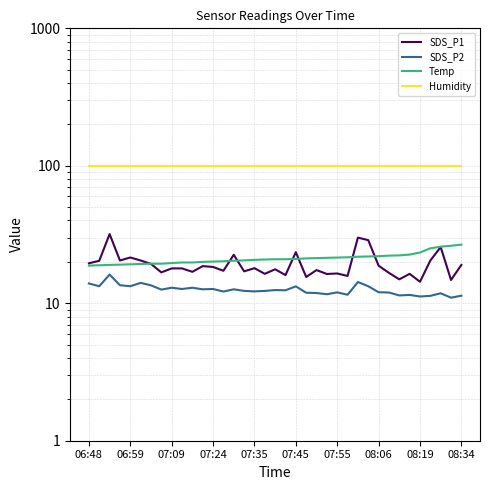

What is the difference between the SDS_P2 values at 25 and 29?

0.4